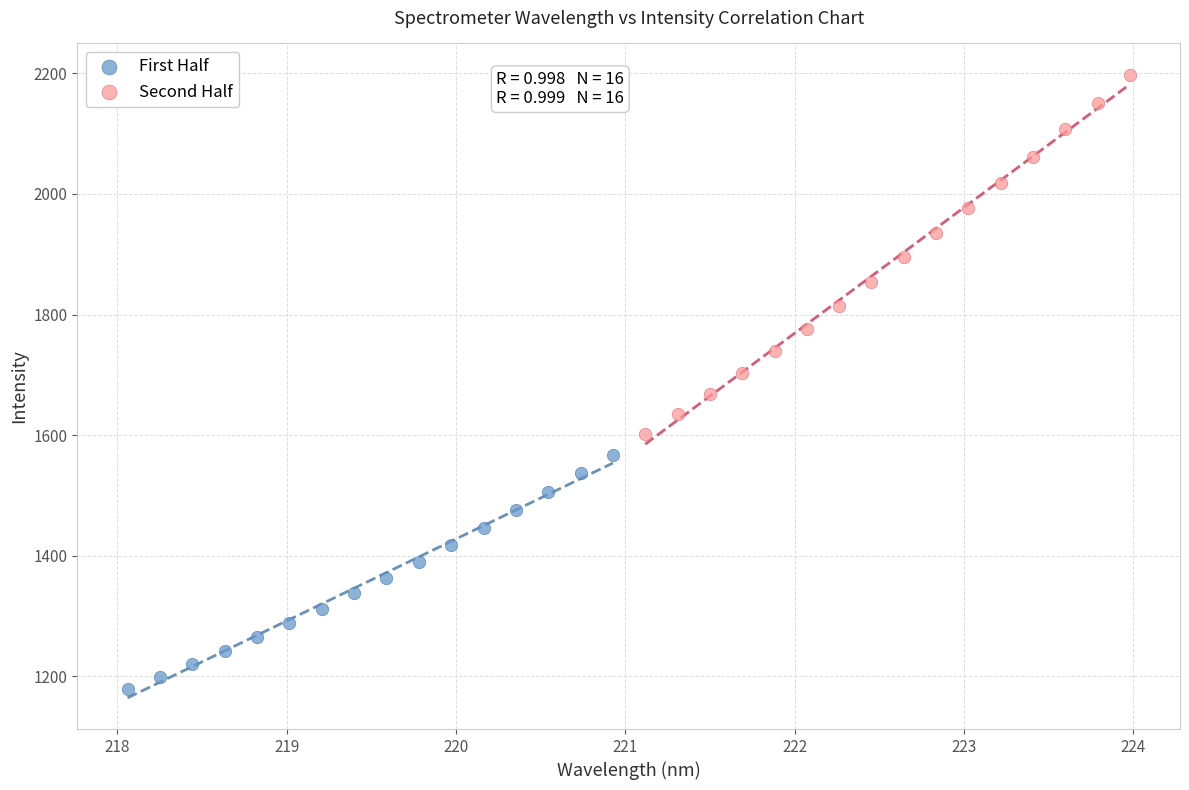

Which series reaches the minimum Y coordinate?

First Half